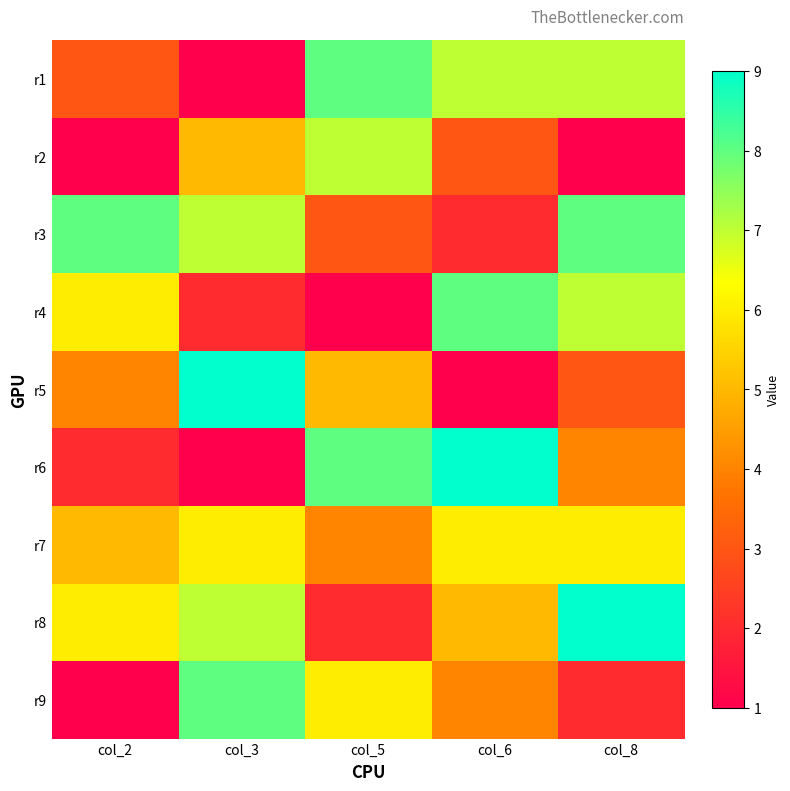

Reading left to right, list all the values displayed in this chart.

r1: col_2=3	col_3=1	col_5=8	col_6=7	col_8=7
r2: col_2=1	col_3=5	col_5=7	col_6=3	col_8=1
r3: col_2=8	col_3=7	col_5=3	col_6=2	col_8=8
r4: col_2=6	col_3=2	col_5=1	col_6=8	col_8=7
r5: col_2=4	col_3=9	col_5=5	col_6=1	col_8=3
r6: col_2=2	col_3=1	col_5=8	col_6=9	col_8=4
r7: col_2=5	col_3=6	col_5=4	col_6=6	col_8=6
r8: col_2=6	col_3=7	col_5=2	col_6=5	col_8=9
r9: col_2=1	col_3=8	col_5=6	col_6=4	col_8=2